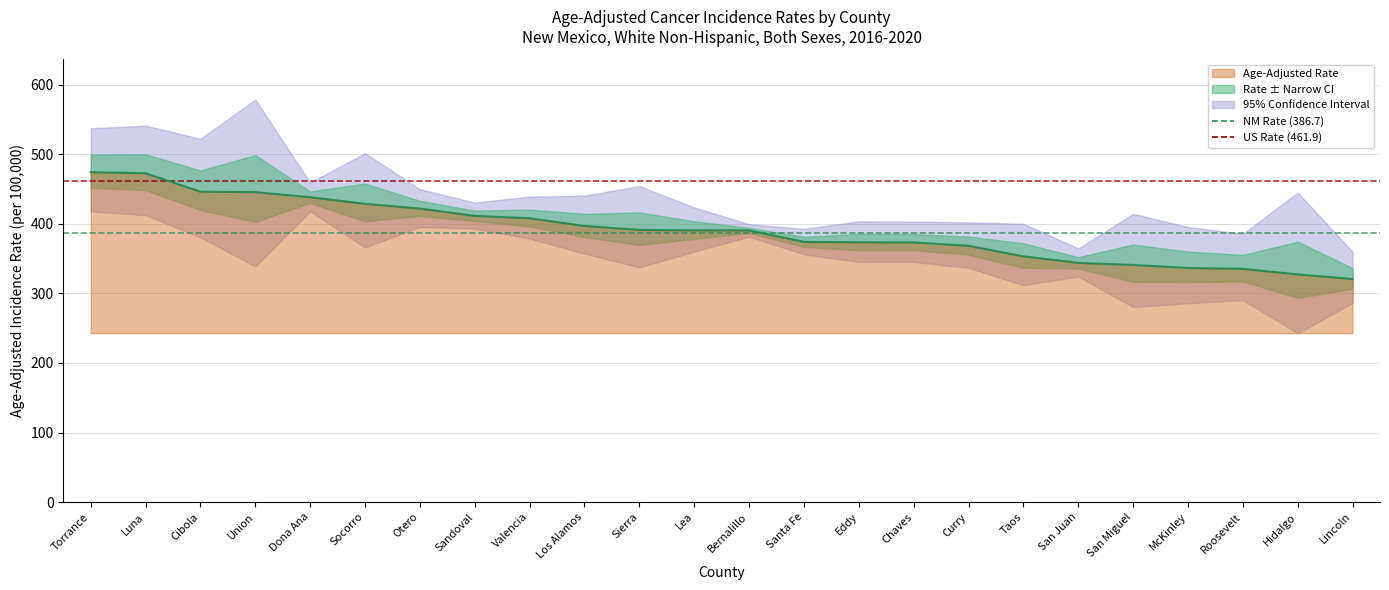

At which label is US Rate (461.9) closest to 461?

Torrance